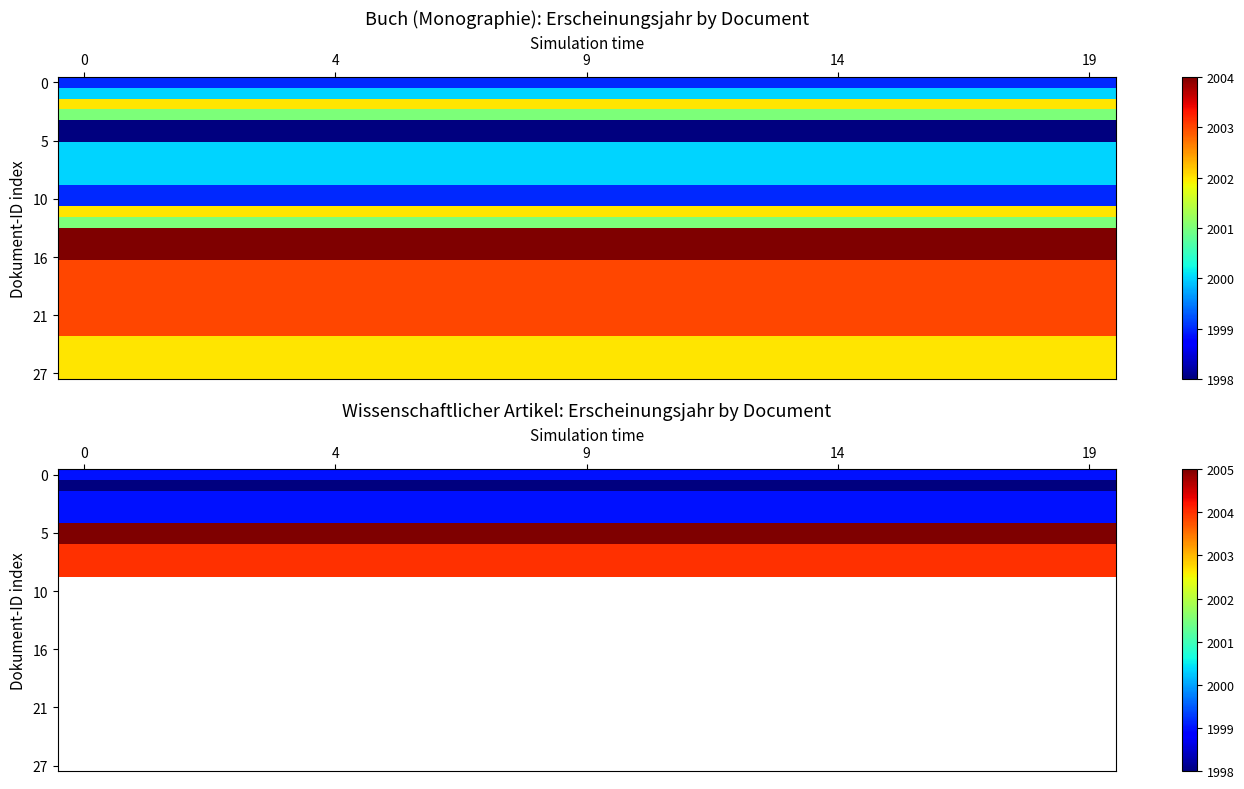

Count the number of data series in this chart.

28